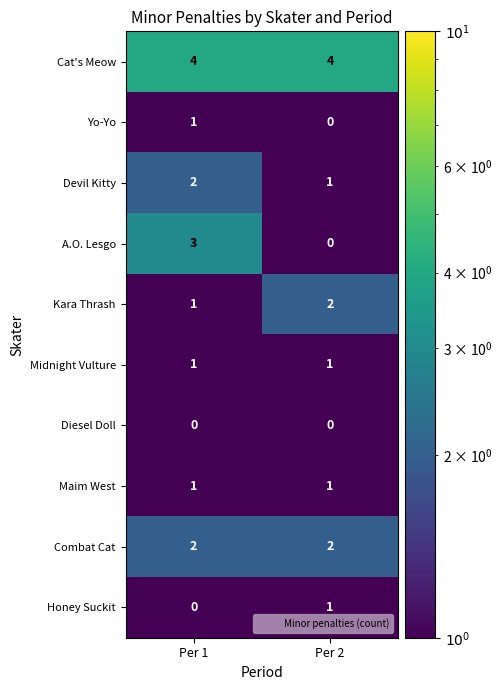

List the labels in order of Yo-Yo value, smallest first.

Per 2, Per 1